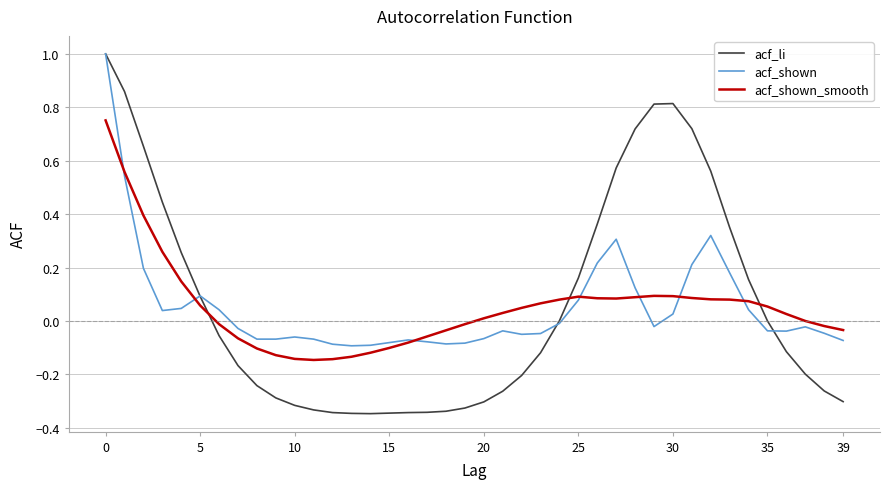

What is the greatest value displayed?

1.0